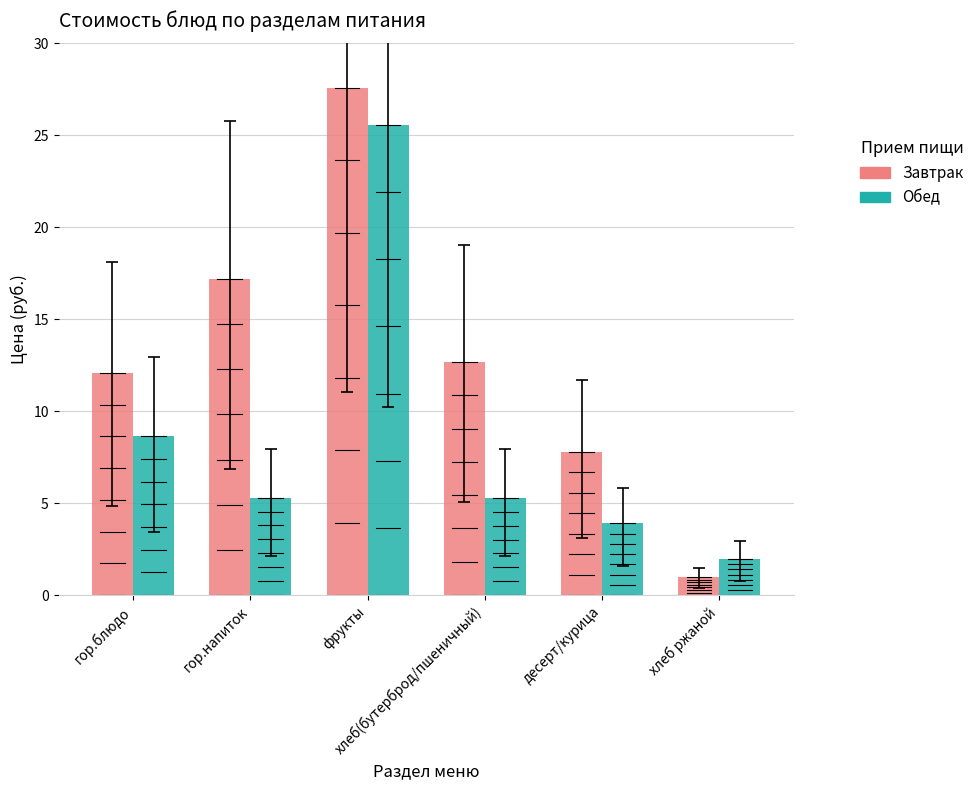

What is the total value across all series at десерт/курица?

11.7